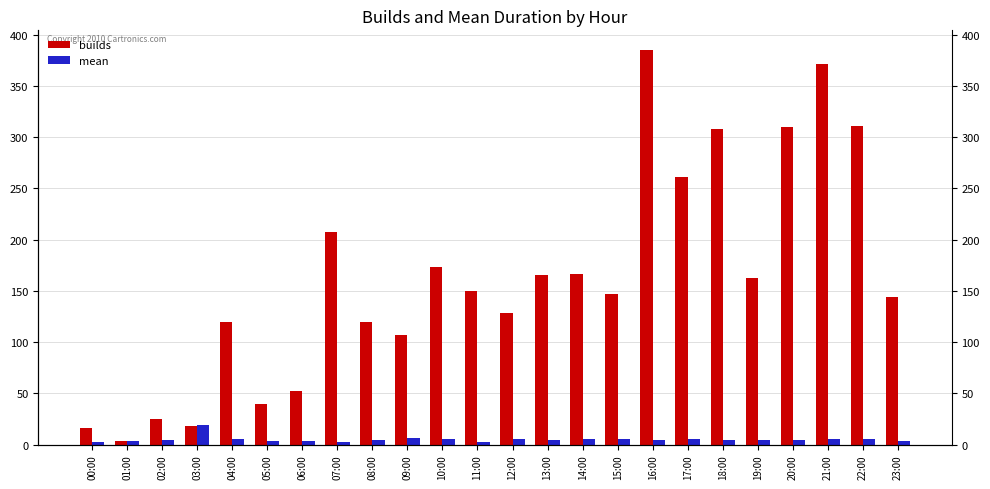

Reading right to left, extract all data points from this chart.

builds: 23:00=144.0	22:00=311.0	21:00=371.0	20:00=310.0	19:00=163.0	18:00=308.0	17:00=261.0	16:00=385.0	15:00=147.0	14:00=166.0	13:00=165.0	12:00=128.0	11:00=150.0	10:00=173.0	09:00=107.0	08:00=120.0	07:00=207.0	06:00=52.0	05:00=40.0	04:00=120.0	03:00=18.0	02:00=25.0	01:00=3.0	00:00=16.0
mean: 23:00=3.9	22:00=5.2	21:00=5.4	20:00=4.9	19:00=4.5	18:00=4.2	17:00=5.1	16:00=4.9	15:00=5.7	14:00=5.4	13:00=4.7	12:00=5.2	11:00=2.9	10:00=5.5	09:00=6.2	08:00=4.2	07:00=2.7	06:00=3.9	05:00=3.4	04:00=5.7	03:00=19.5	02:00=4.6	01:00=3.2	00:00=2.6